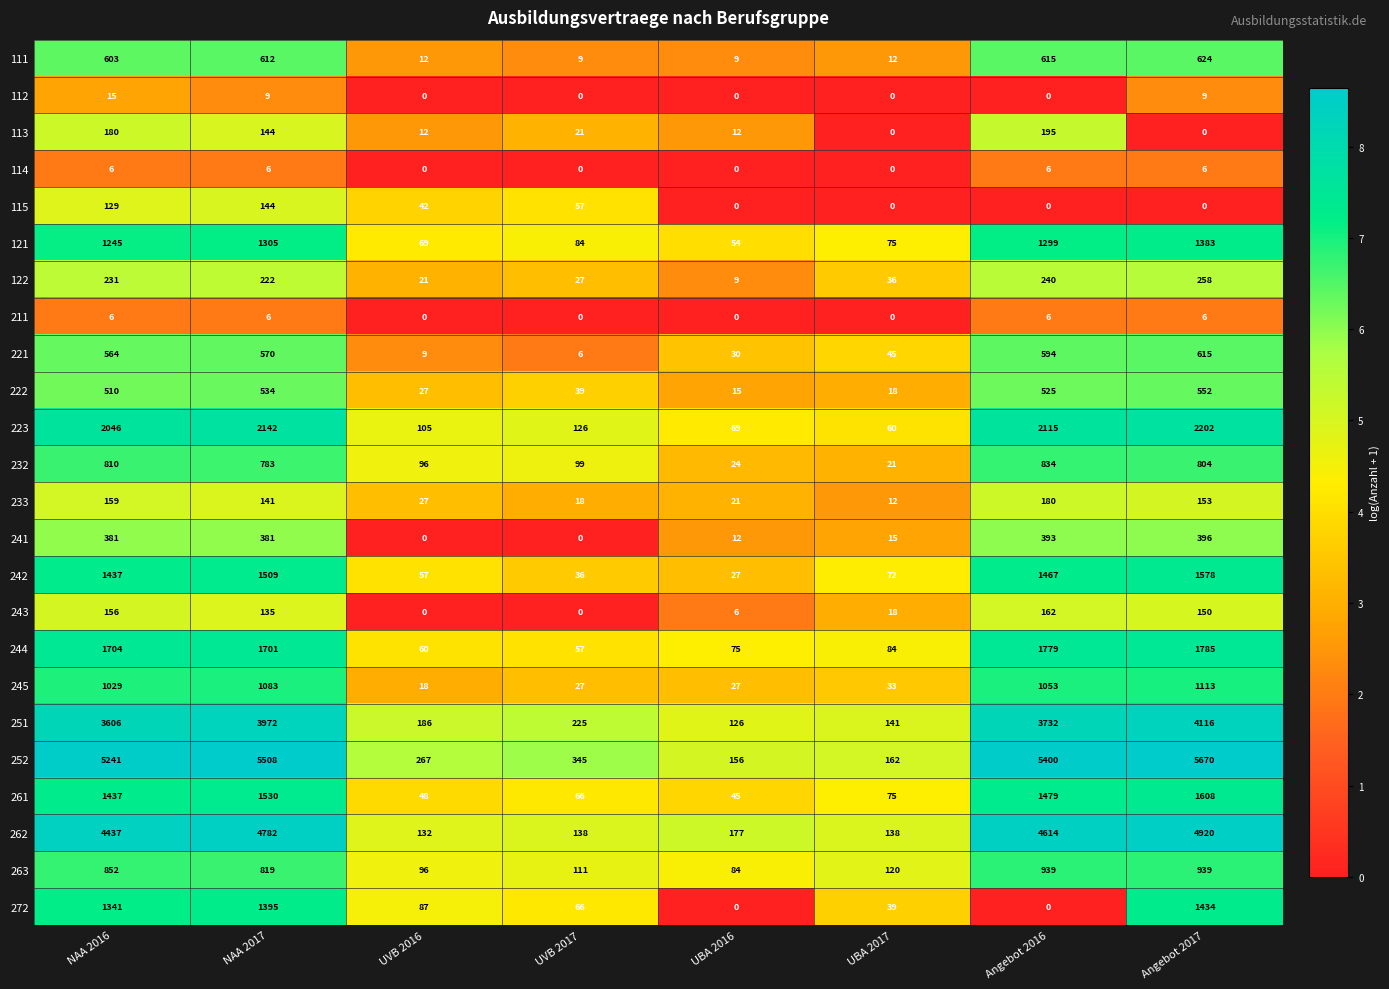

Which series has the largest total across all categories?

252